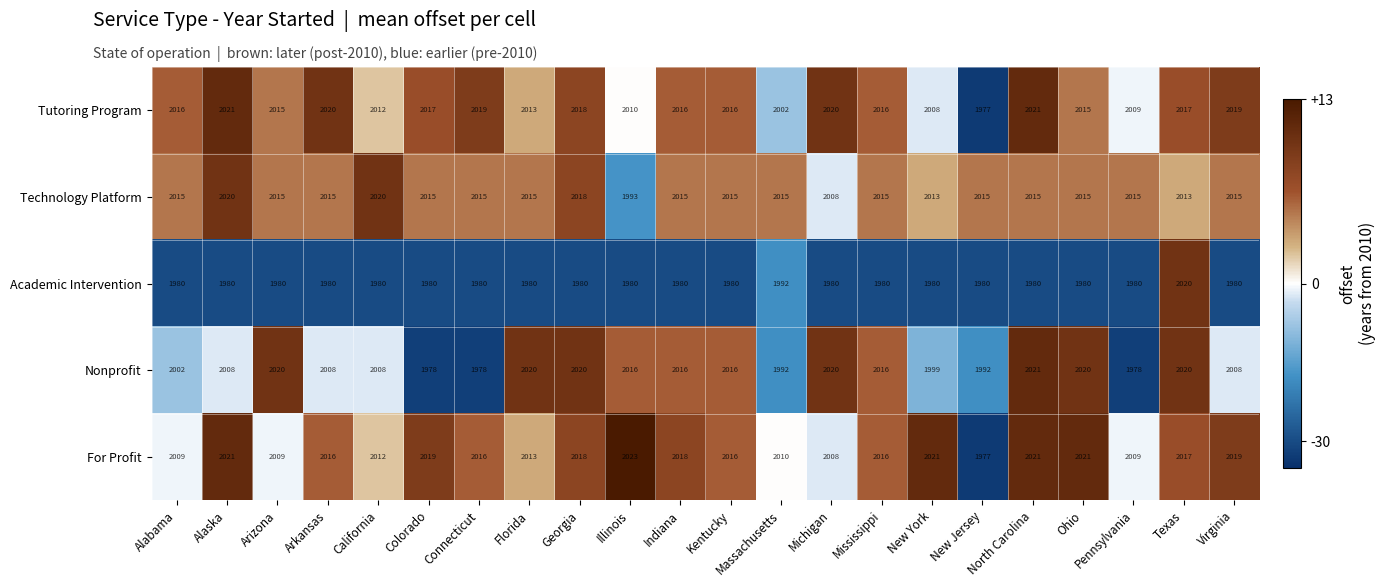

The value of Technology Platform at Ohio is 3580. True or false?

False